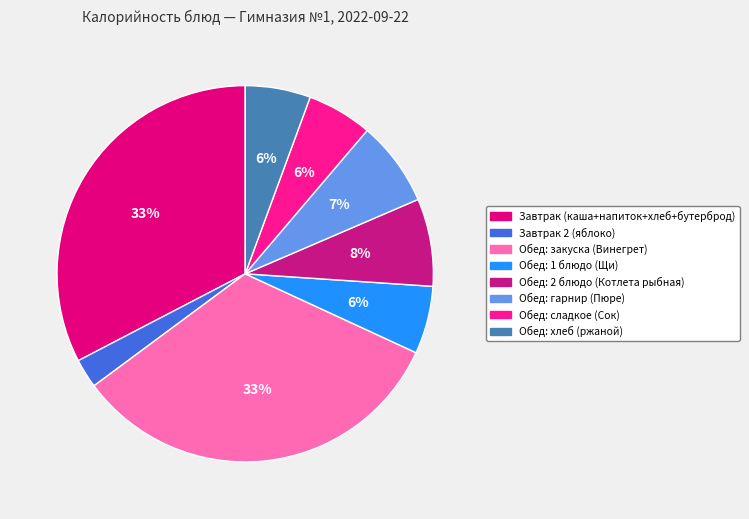

Is Обед: закуска (Винегрет) the majority of the pie?

No